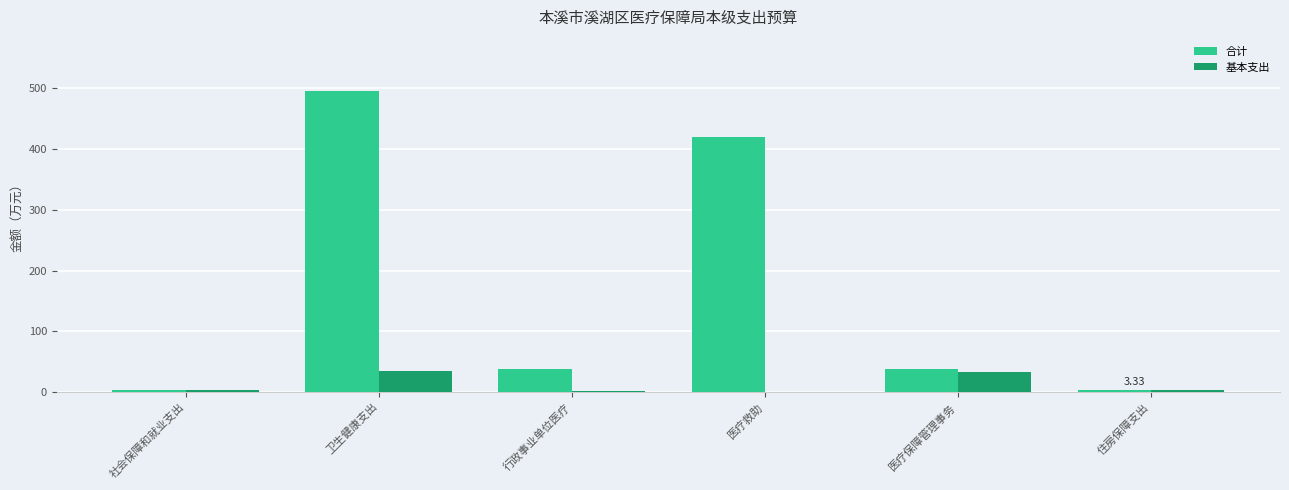

How many distinct data groups are displayed?

2